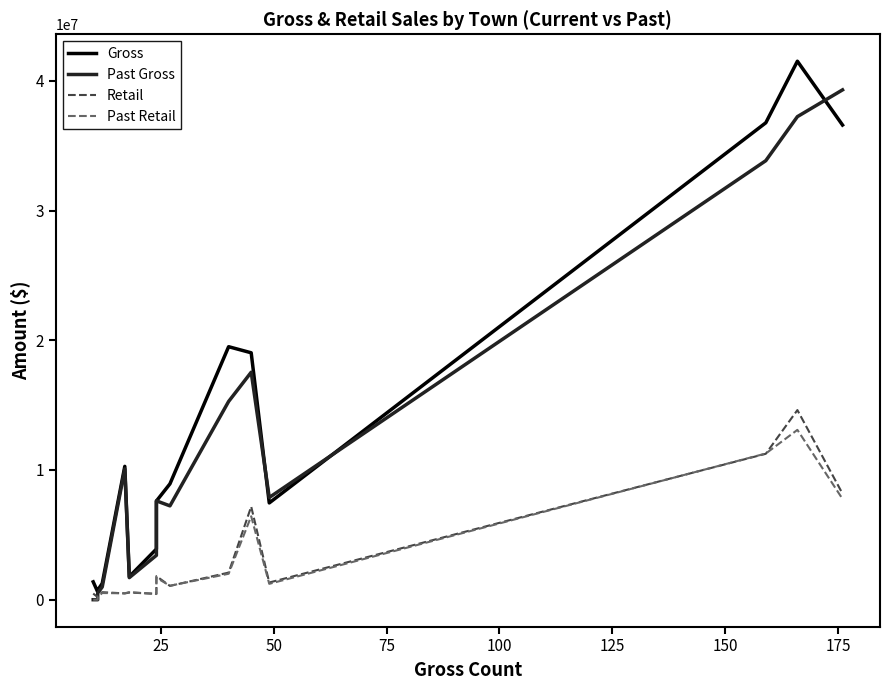

True or false: Past Gross has more than 1 interior local peaks.

True